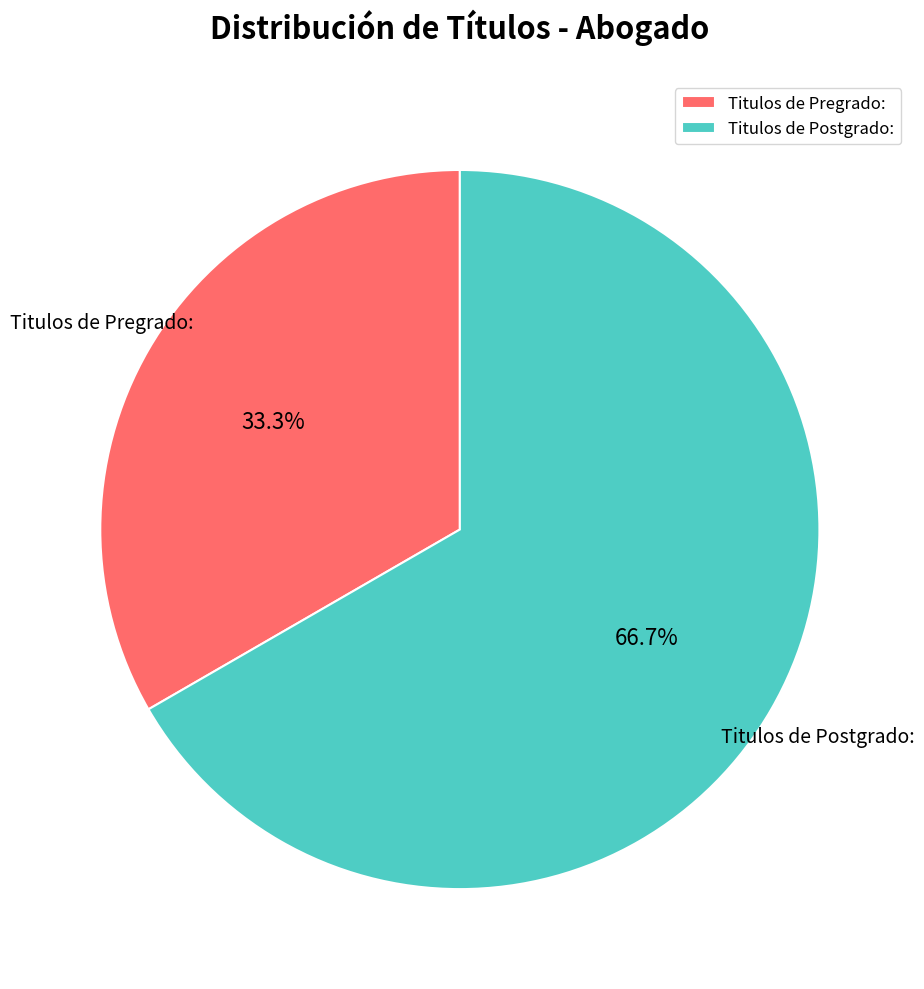

Which category has the biggest portion of the pie?

Titulos de Postgrado: